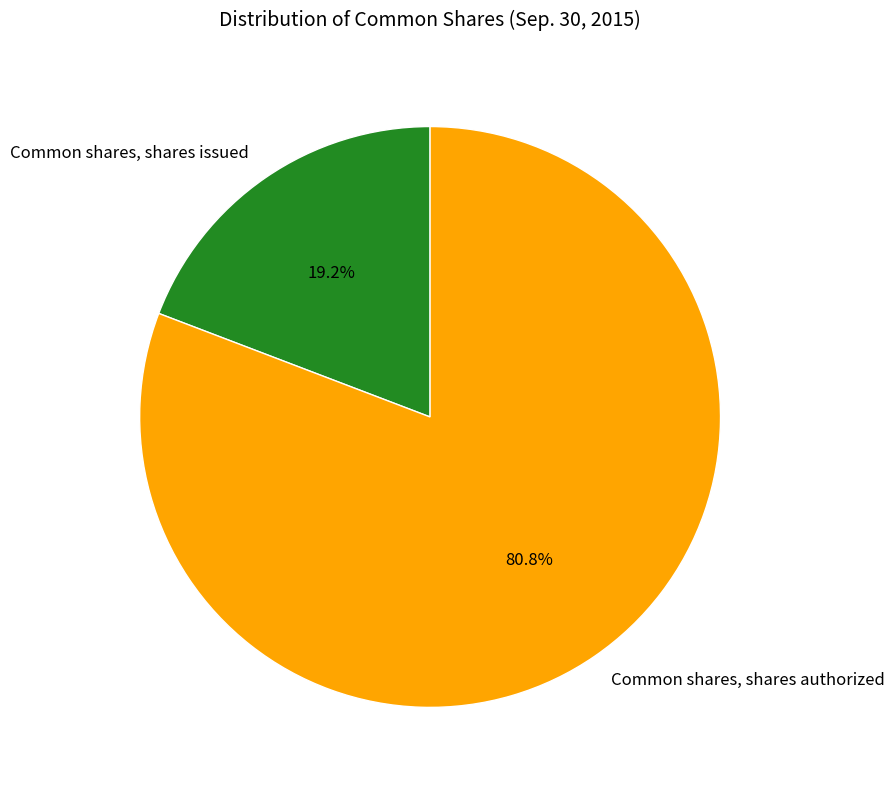

Does Common shares, shares authorized account for over 50% of the chart?

Yes